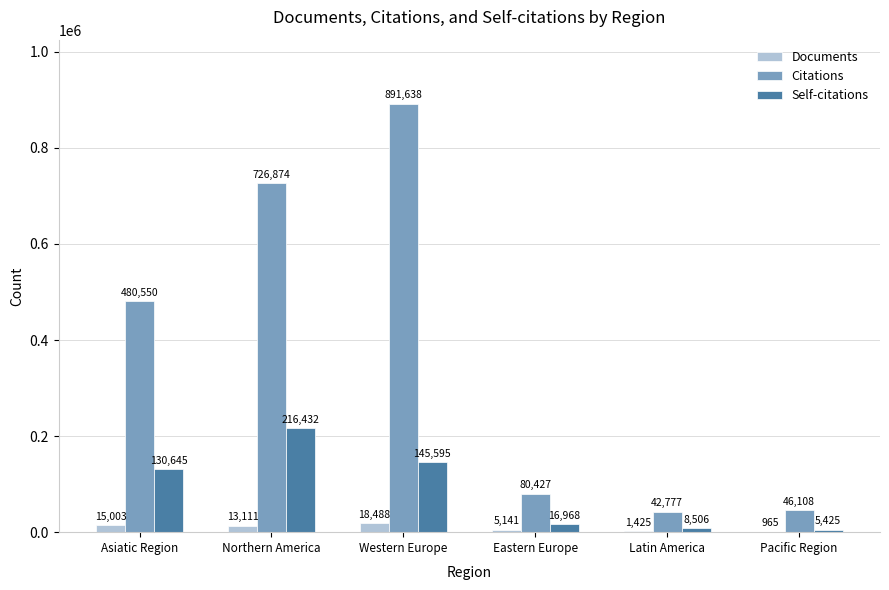

Are the bars grouped side by side (vs. stacked)?

Yes